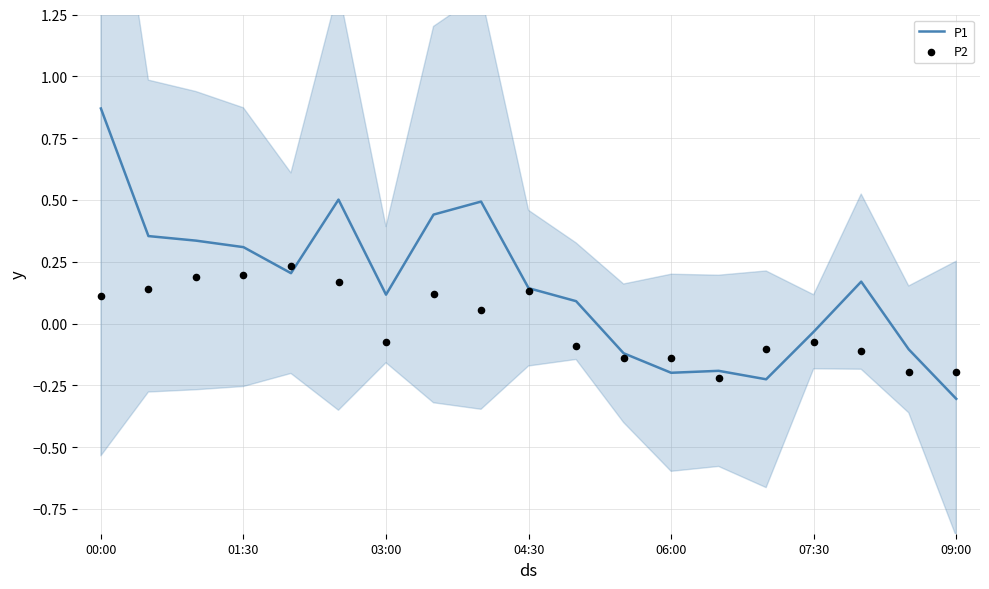

Which series contains the highest Y value?

P1